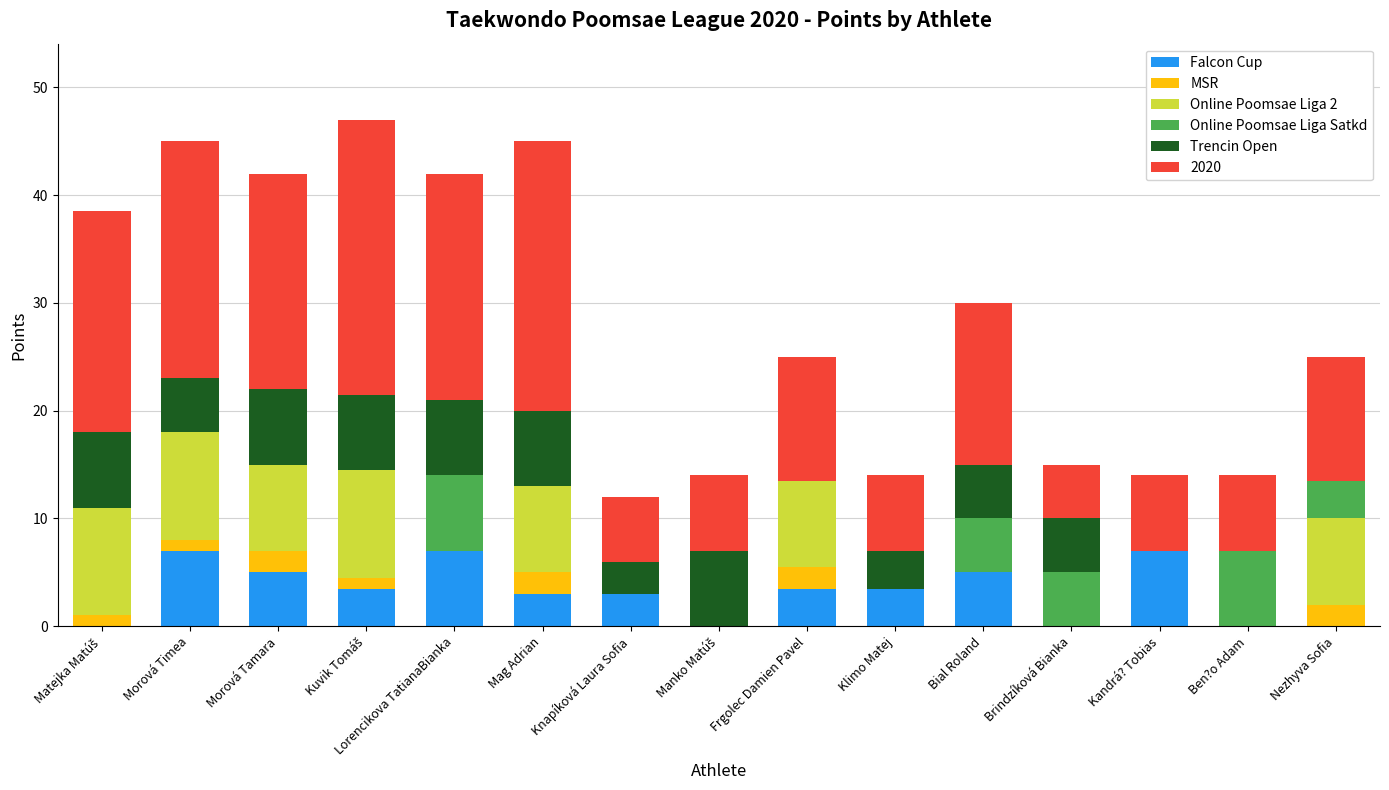

Count the number of data series in this chart.

6